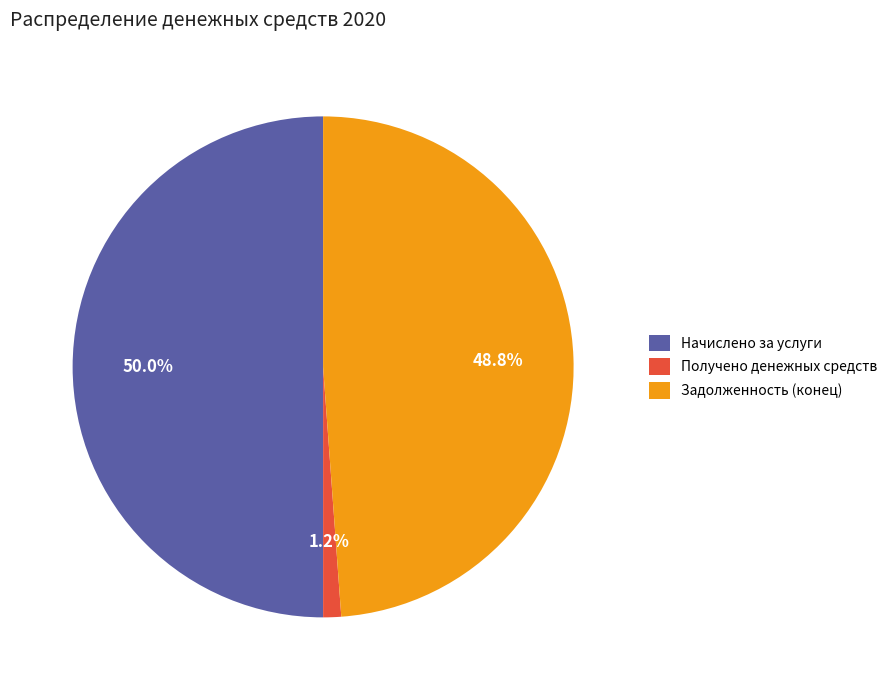

Which slice is the smallest?

Получено денежных средств